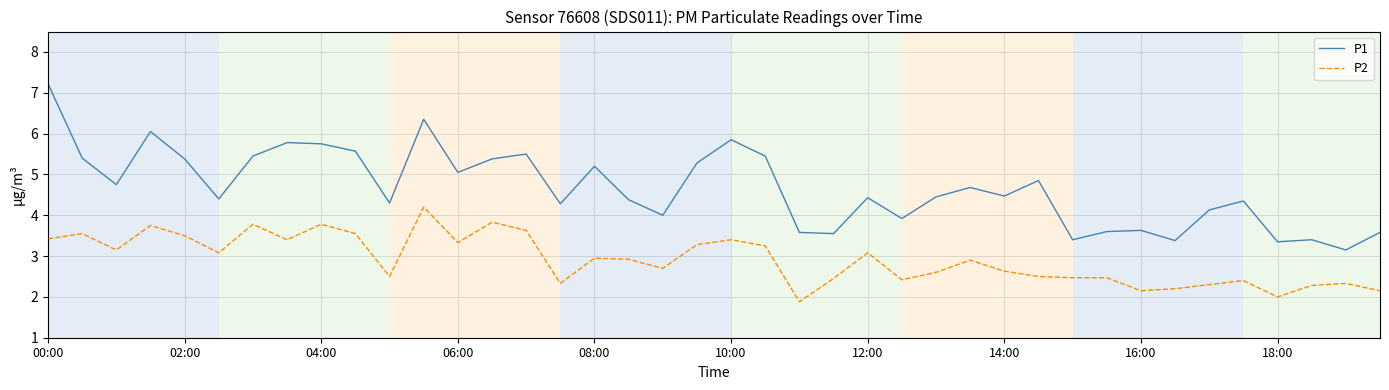

In P1, how many points are lower than both neighbors (excluding endpoints)?

13